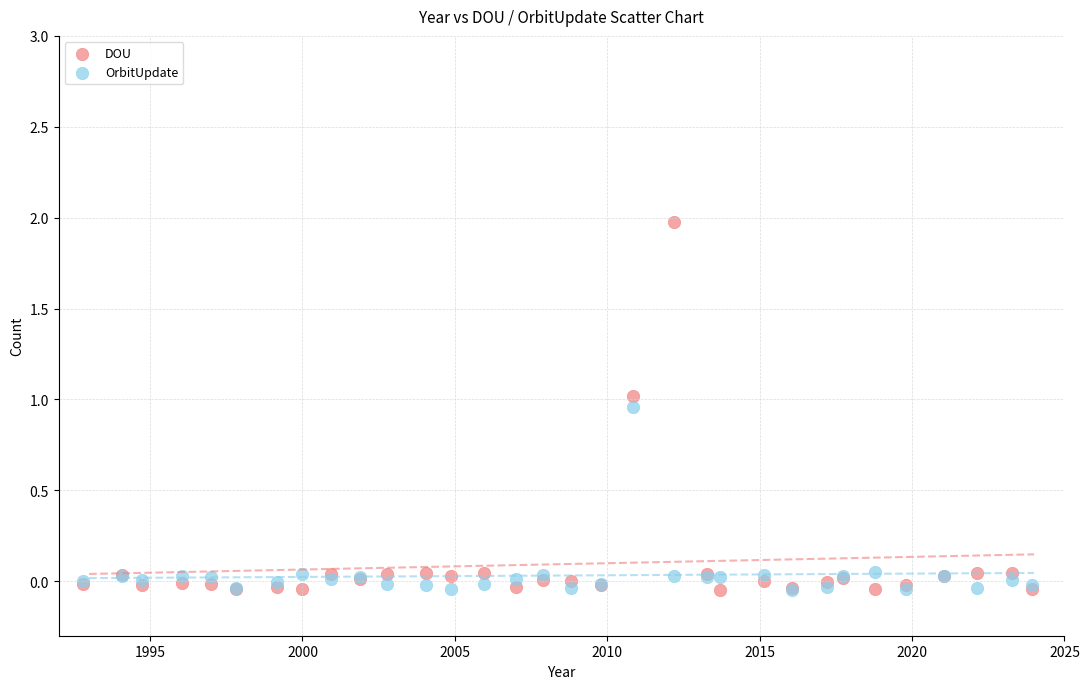

What are all the series names shown in the legend?

DOU, OrbitUpdate